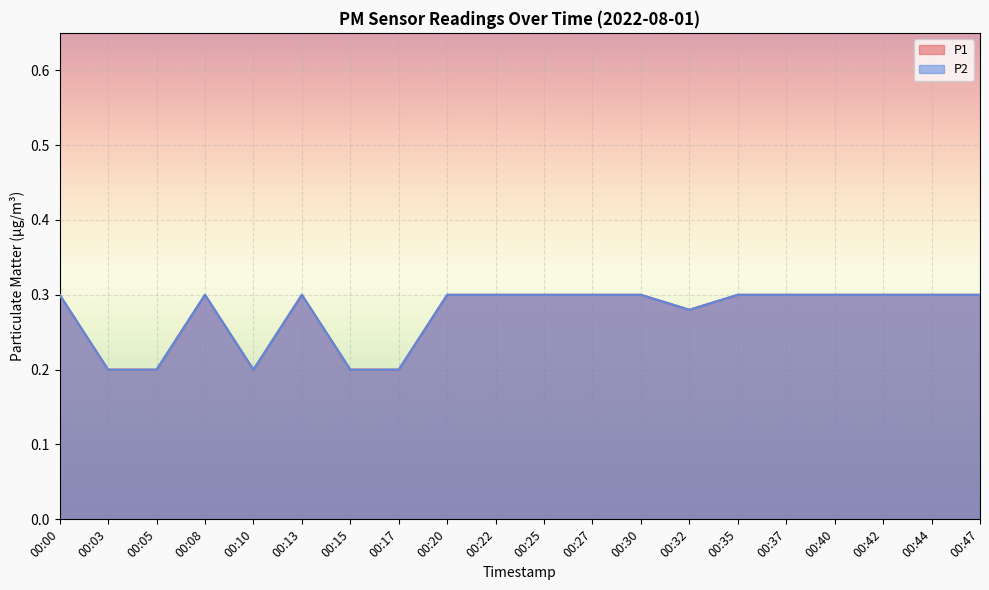

At which category does P2 reach its first local valley?

00:10